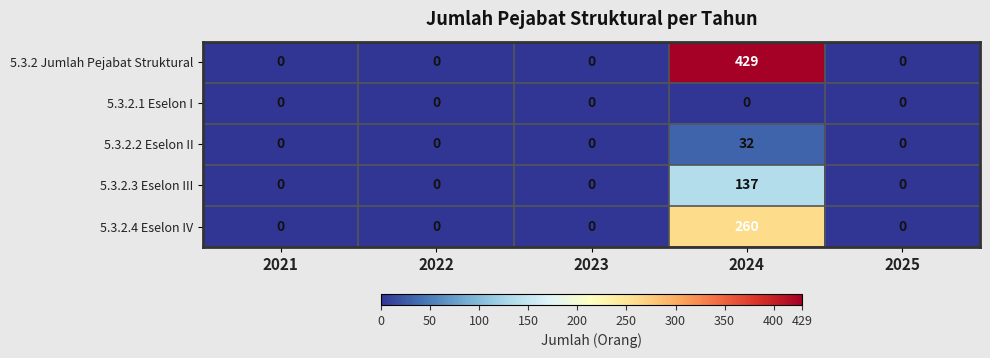

What is the maximum value shown in the chart?

429